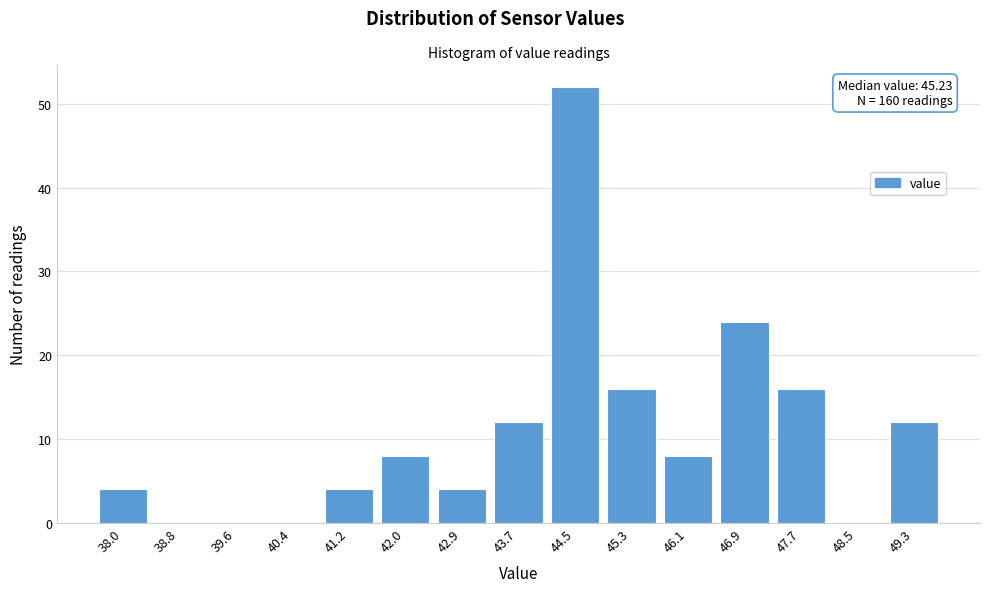

Reading right to left, extract all data points from this chart.

49.3=12	48.5=0	47.7=16	46.9=24	46.1=8	45.3=16	44.5=52	43.7=12	42.9=4	42.0=8	41.2=4	40.4=0	39.6=0	38.8=0	38.0=4